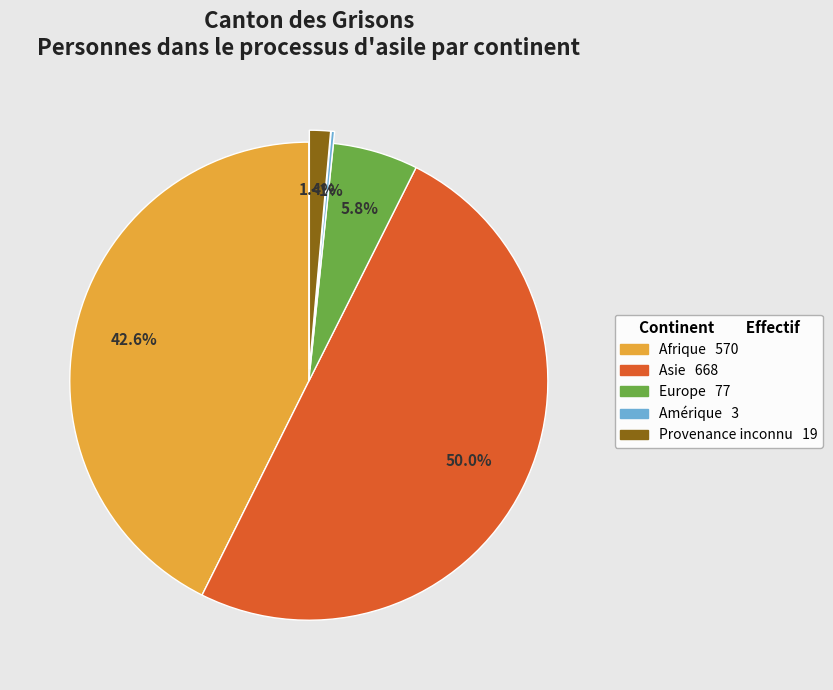

To the nearest percent, what portion does Afrique represent?

43%